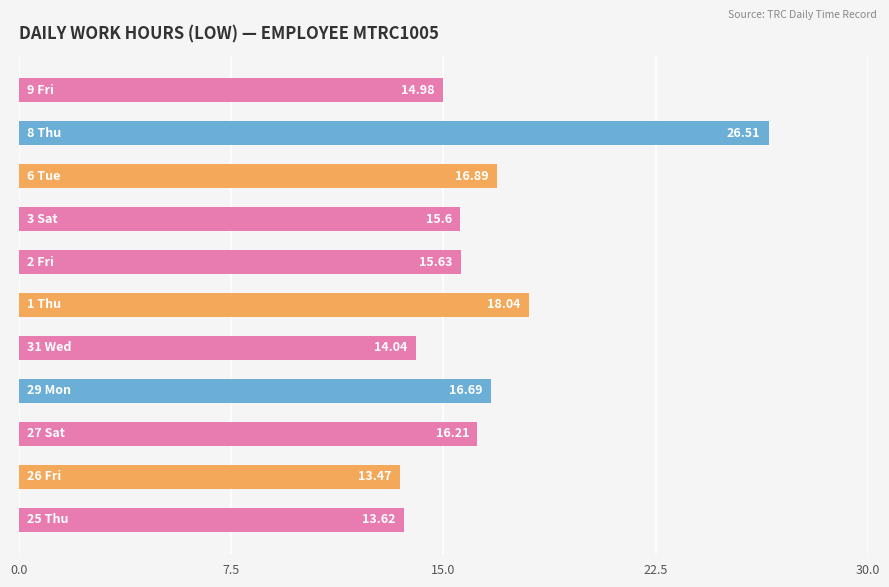

What is the average value?

16.5